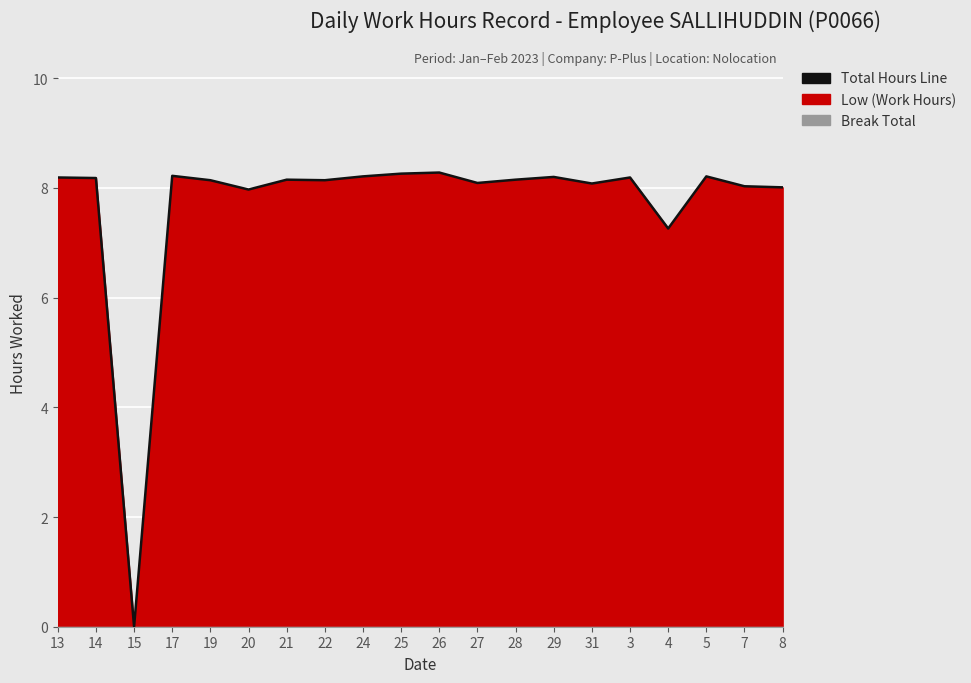

Reading right to left, extract all data points from this chart.

8=8.0	7=8.0	5=8.2	4=7.3	3=8.2	31=8.1	29=8.2	28=8.2	27=8.1	26=8.3	25=8.3	24=8.2	22=8.1	21=8.2	20=8.0	19=8.1	17=8.2	15=0.0	14=8.2	13=8.2